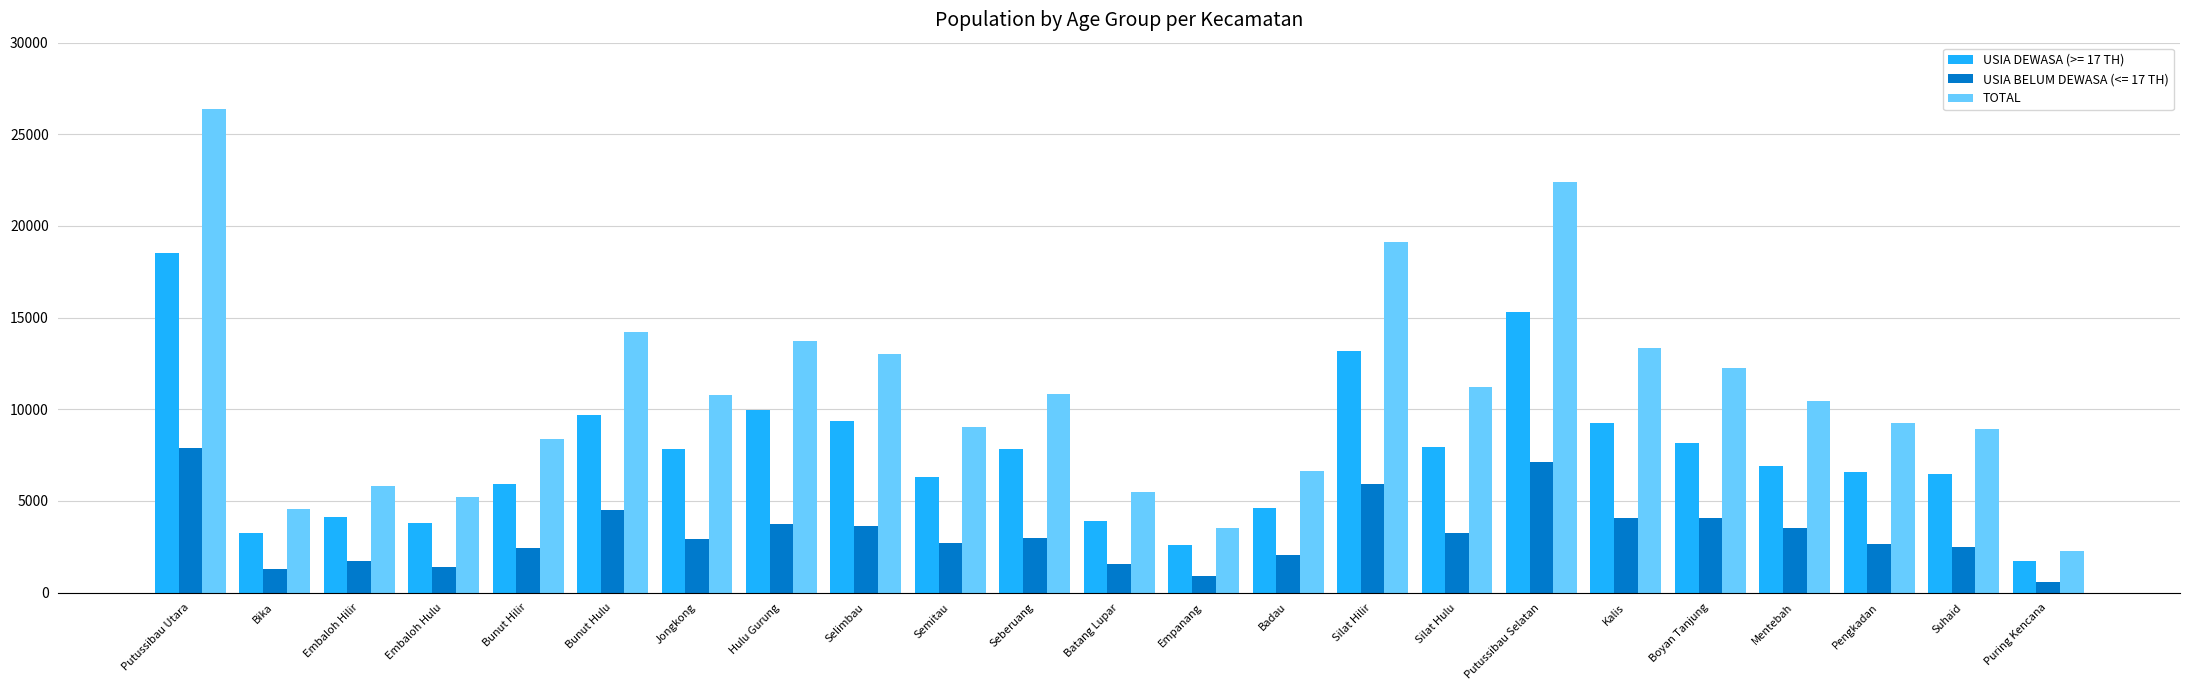

What value does the TOTAL series have at Silat Hilir?

19102